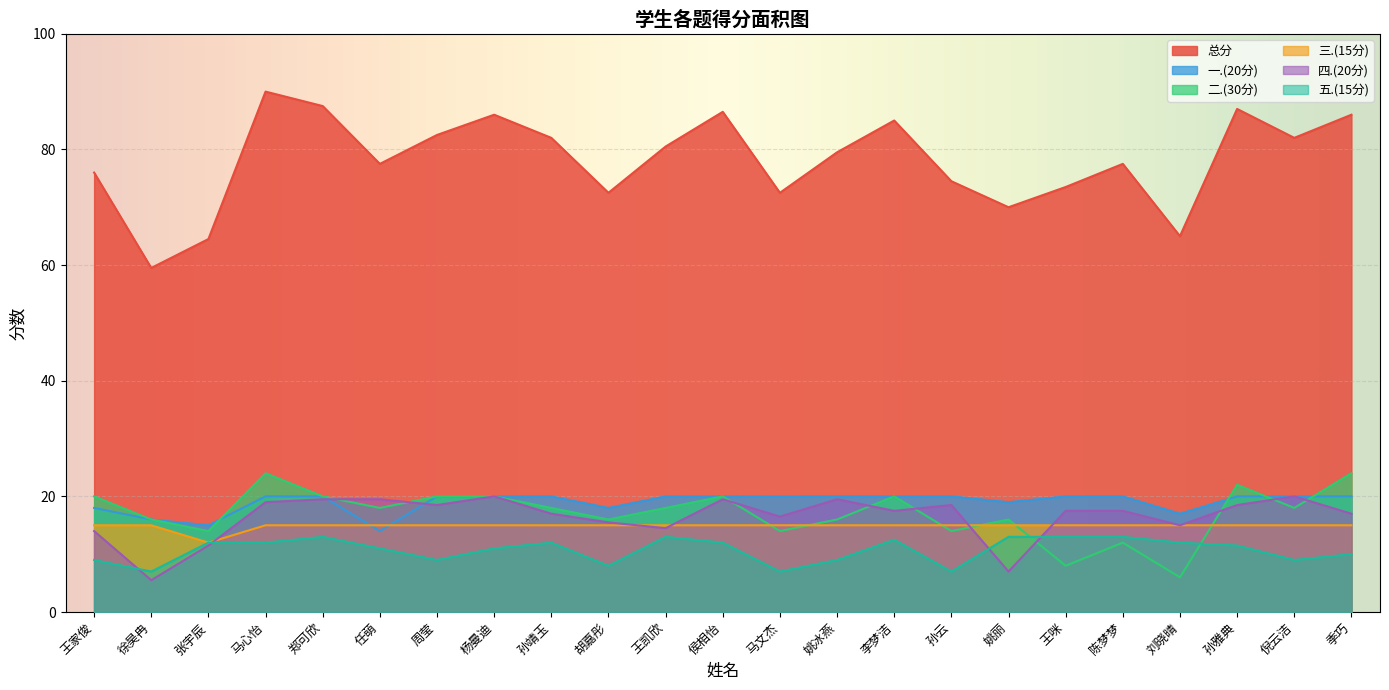

True or false: 二.(30分) and 四.(20分) cross at least once.

True